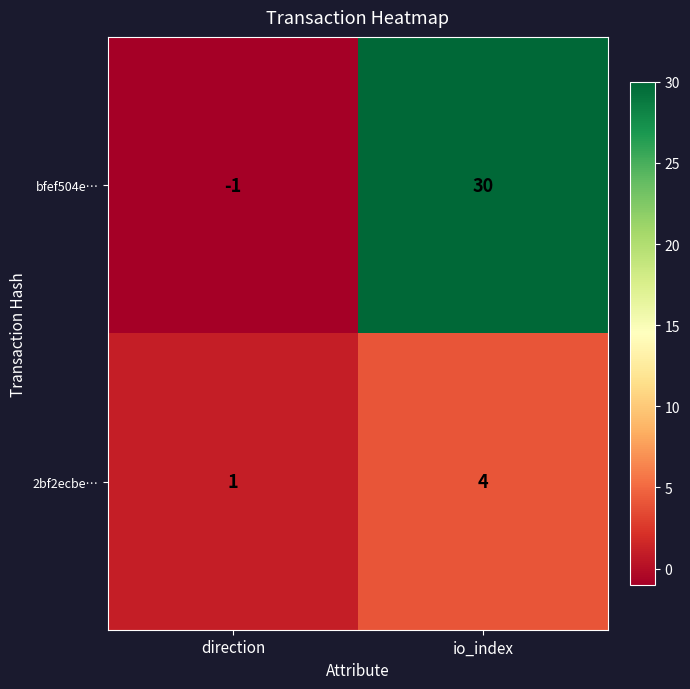

At io_index, list the series in order from largest to smallest.

bfef504e…, 2bf2ecbe…